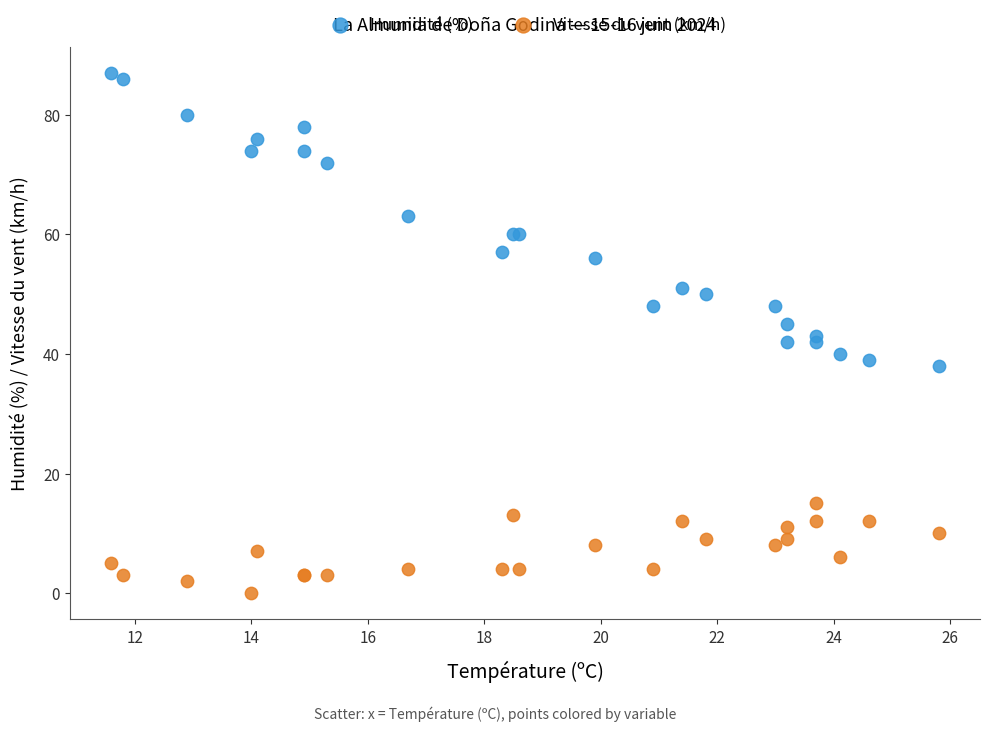

Which series reaches the maximum Y coordinate?

Humidité (%)